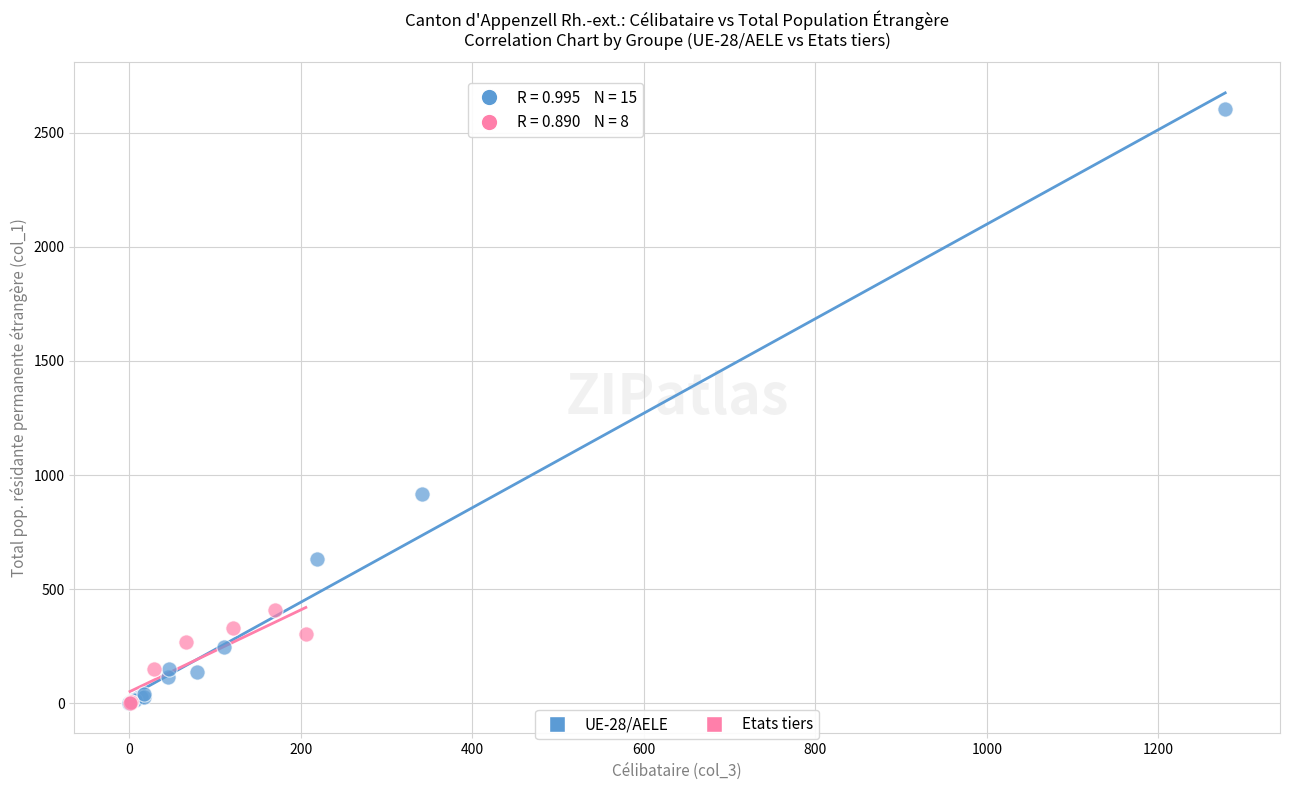

Which series has the widest spread of Y values?

UE-28/AELE